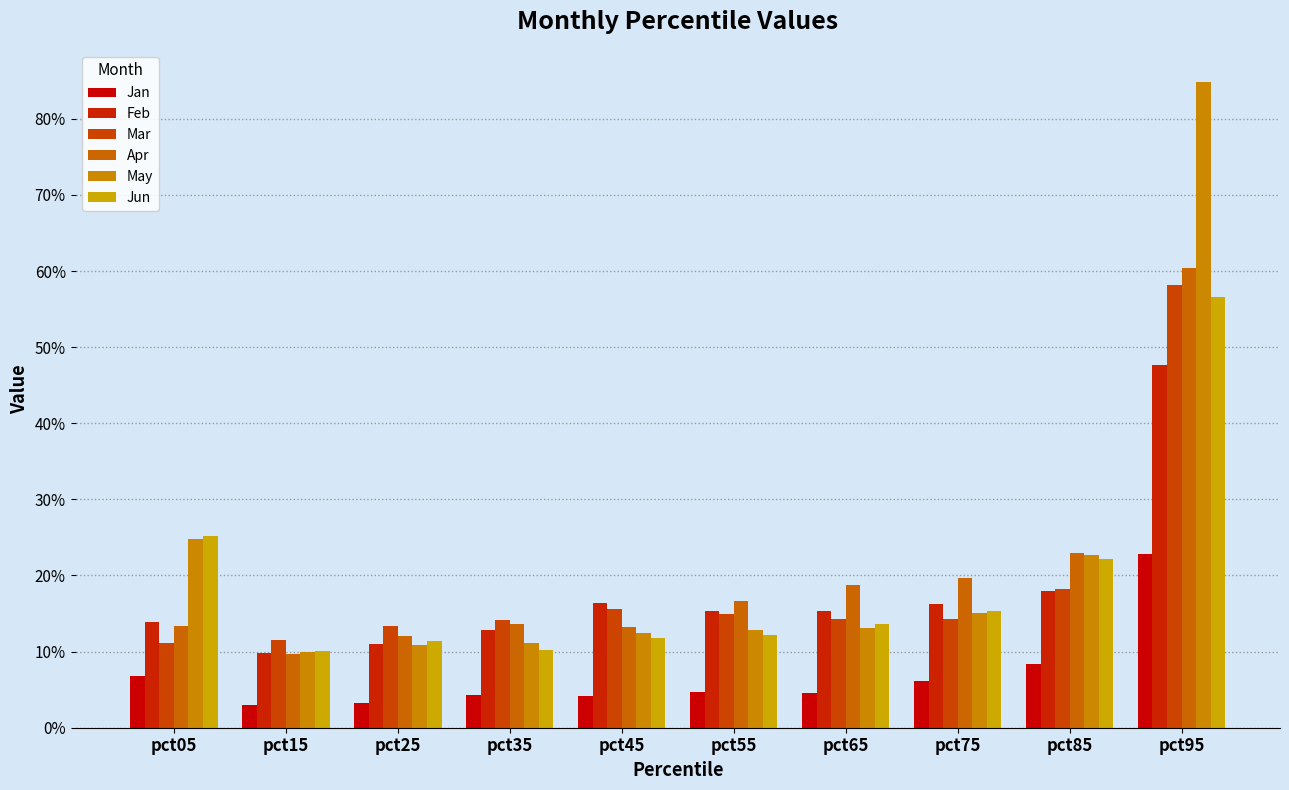

What is the value of the May bar at the 4th from the left?

0.1